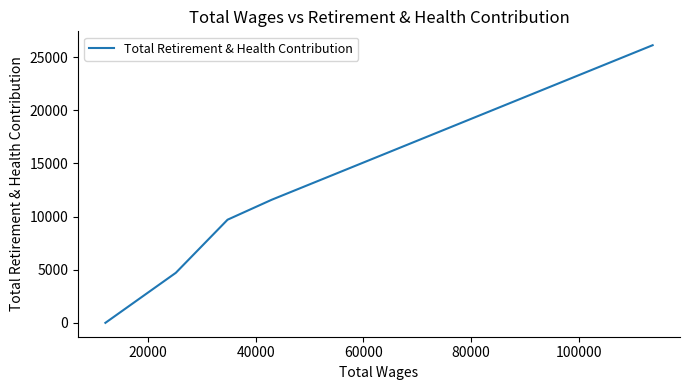

Count the number of values greater than 9705.

2